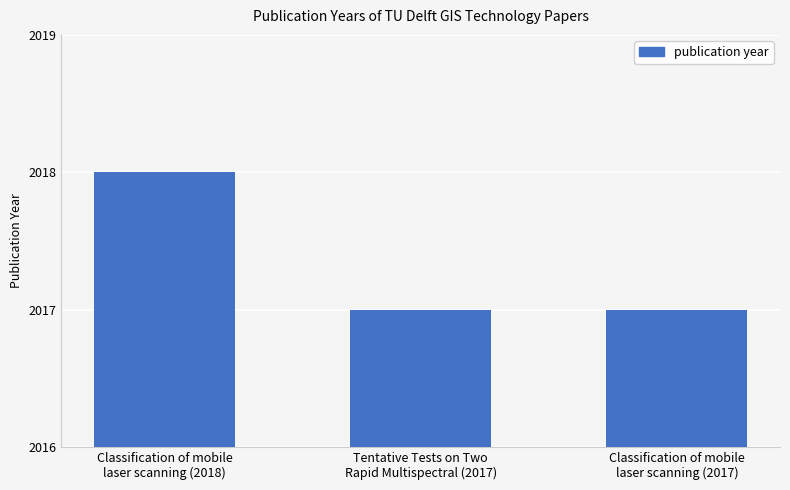

Is it true that the value at Classification of mobile
laser scanning (2017) is 536?

False